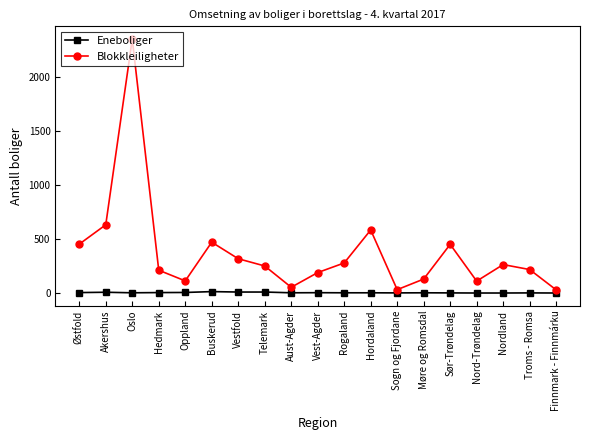

Is the value of Eneboliger at Oppland greater than the value of Blokkleiligheter at Hordaland?

No